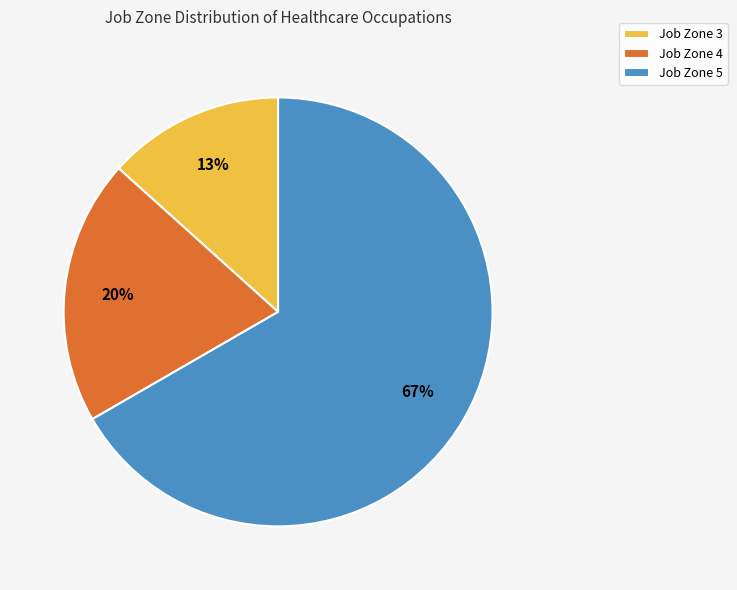

The Job Zone 4 slice represents 25% of the pie. True or false?

False